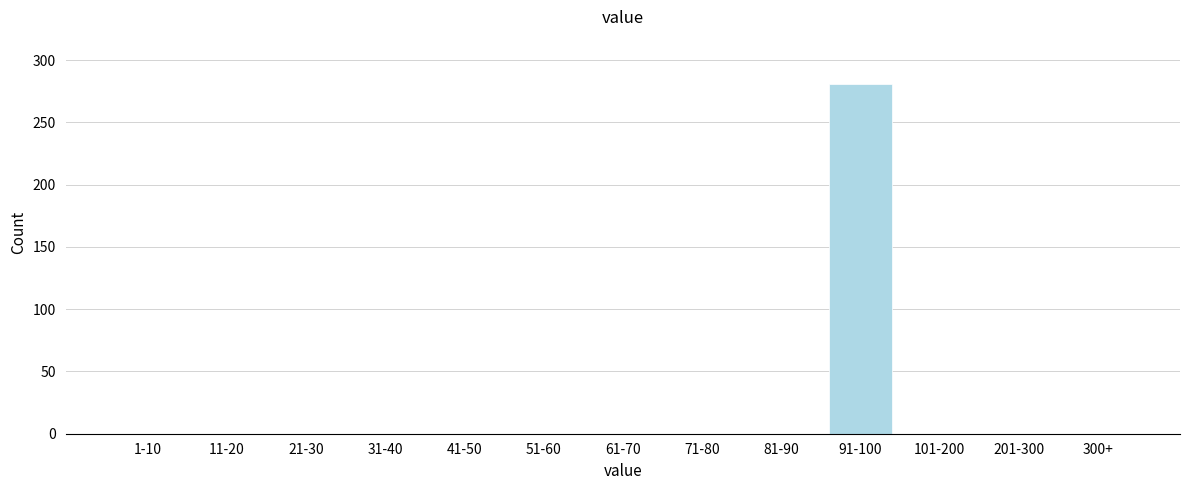

Reading right to left, what are all the values shown in this chart?

300+=0	201-300=0	101-200=0	91-100=281	81-90=0	71-80=0	61-70=0	51-60=0	41-50=0	31-40=0	21-30=0	11-20=0	1-10=0